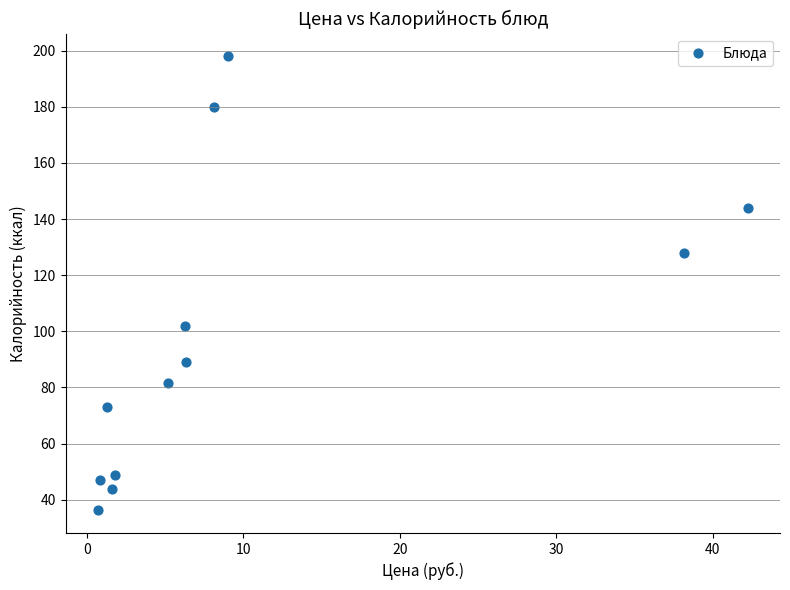

What is the average Y value?

97.6